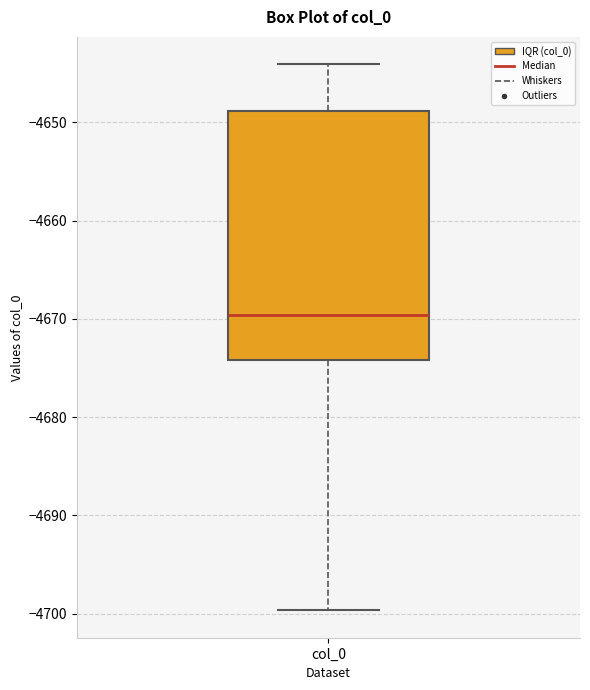

Read this box plot against the y-axis: the position of the median line, the range covered by the box, and the ends of both whiskers. The values are not printed on the chart, so give them approximately, as read against the axis.

median -4670, box -4674 to -4649, whiskers -4700 to -4644